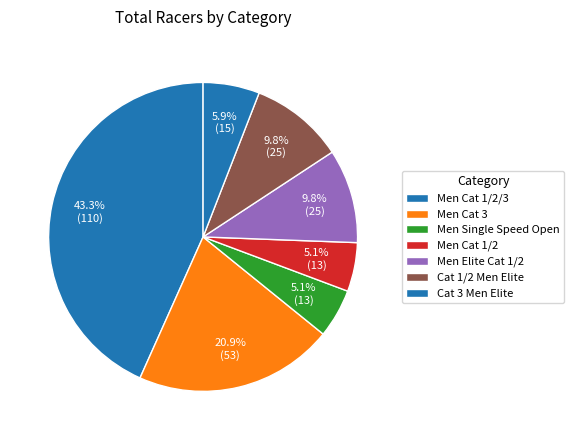

Is there a majority slice in this chart?

No